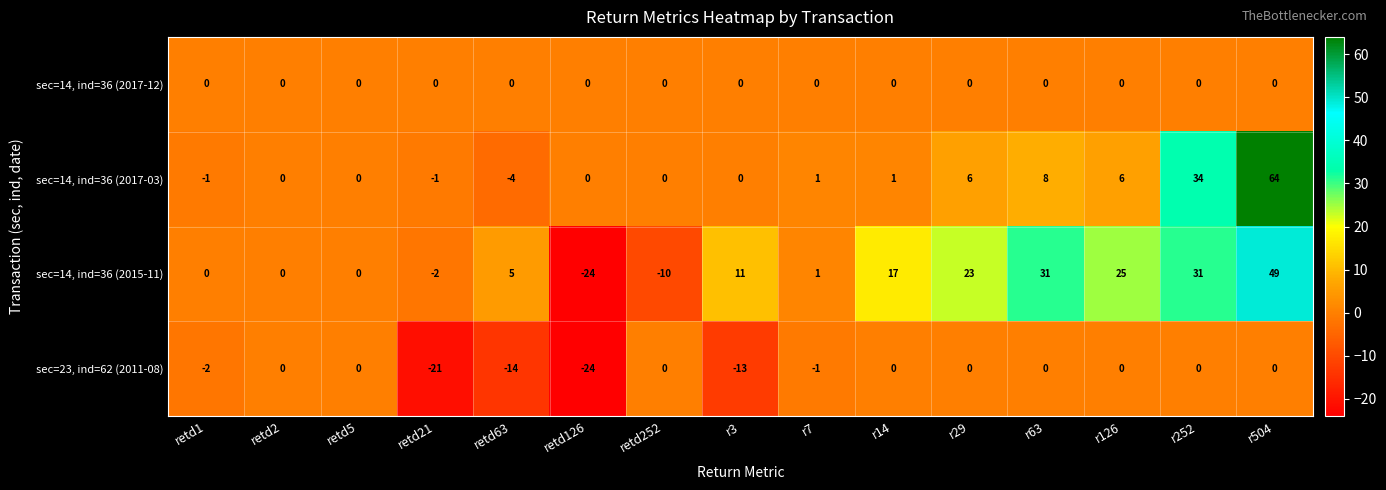

The value of sec=14, ind=36 (2015-11) at r504 is 49. True or false?

True